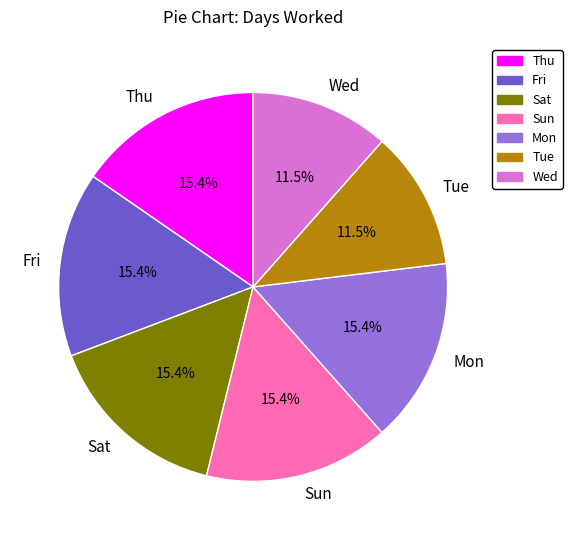

True or false: Sat accounts for 15% of the total.

True